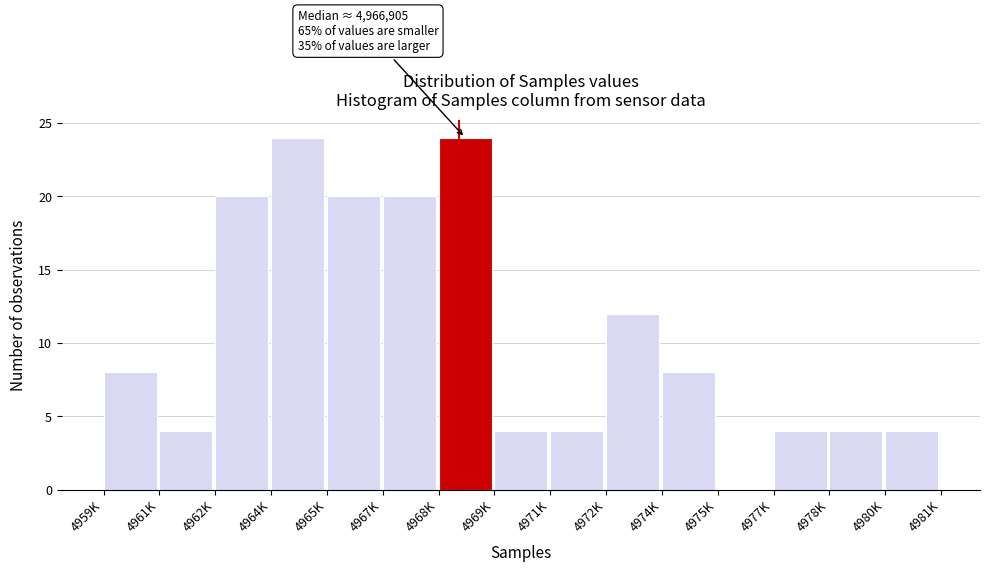

Reading left to right, what are all the values shown in this chart?

4959K=8	4961K=4	4962K=20	4964K=24	4965K=20	4967K=20	4968K=24	4969K=4	4971K=4	4972K=12	4974K=8	4975K=0	4977K=4	4978K=4	4980K=4